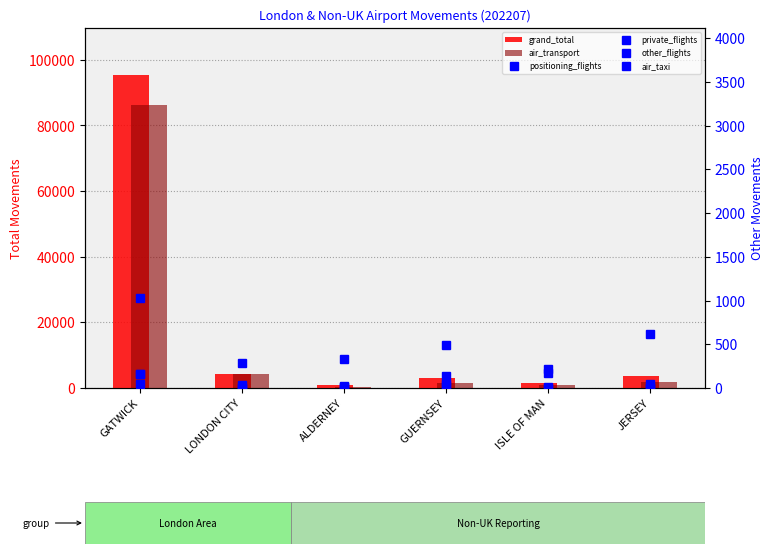

At which category does the chart reach its minimum across all series?

LONDON CITY